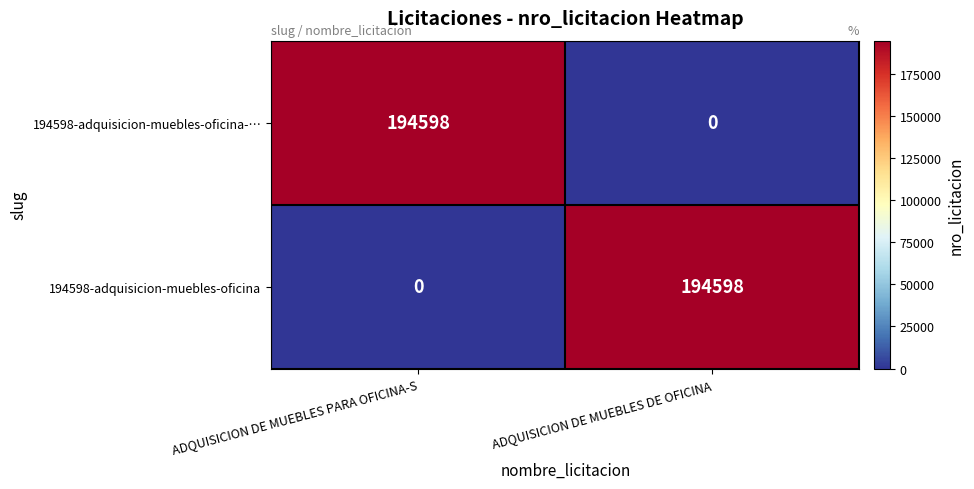

Is it true that 194598-adquisicion-muebles-oficina equals 0 at ADQUISICION DE MUEBLES PARA OFICINA-S?

True